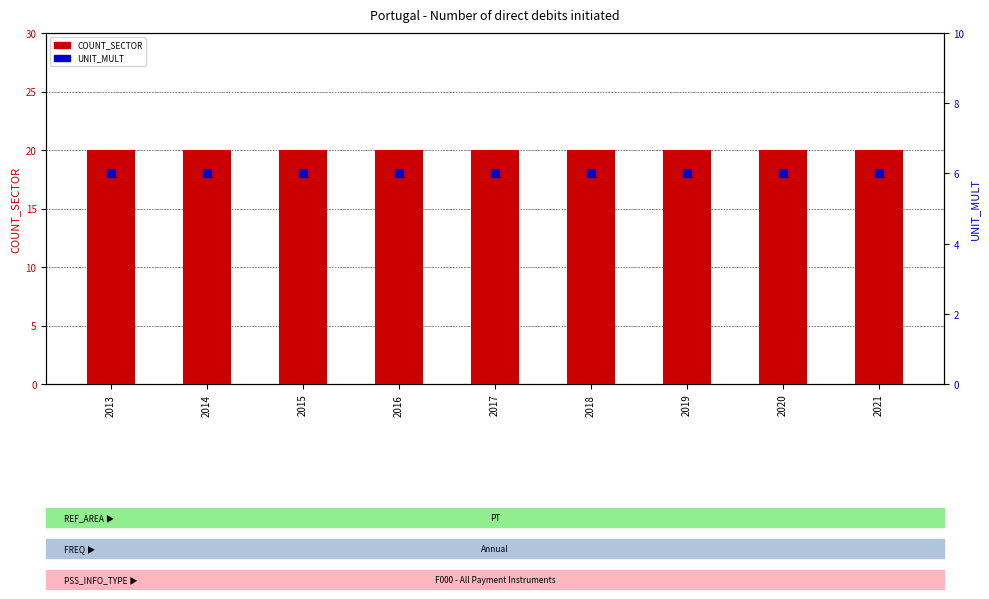

At which category is the sum across all series the highest?

2013